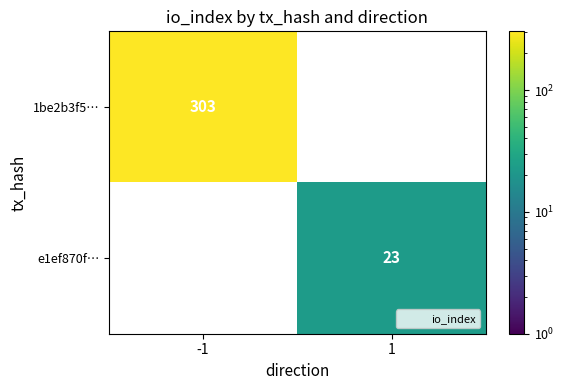

Is the value of e1ef870f… at 1 greater than the value of 1be2b3f5… at -1?

No